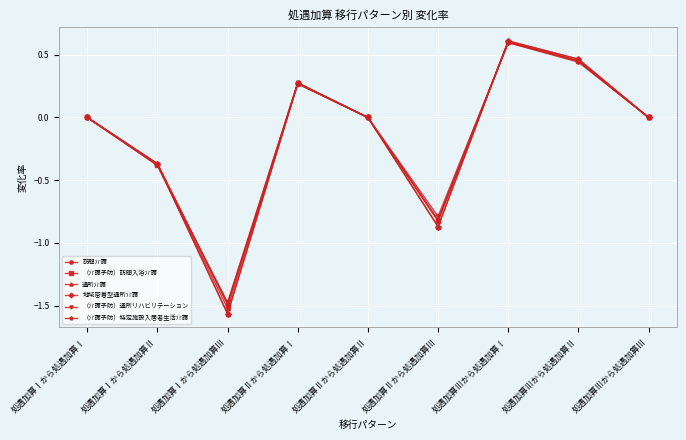

At 処遇加算Ⅰから処遇加算Ⅲ, list the series in order from largest to smallest.

（介護予防）通所リハビリテーション, （介護予防）特定施設入居者生活介護, 訪問介護, （介護予防）訪問入浴介護, 通所介護, 地域密着型通所介護